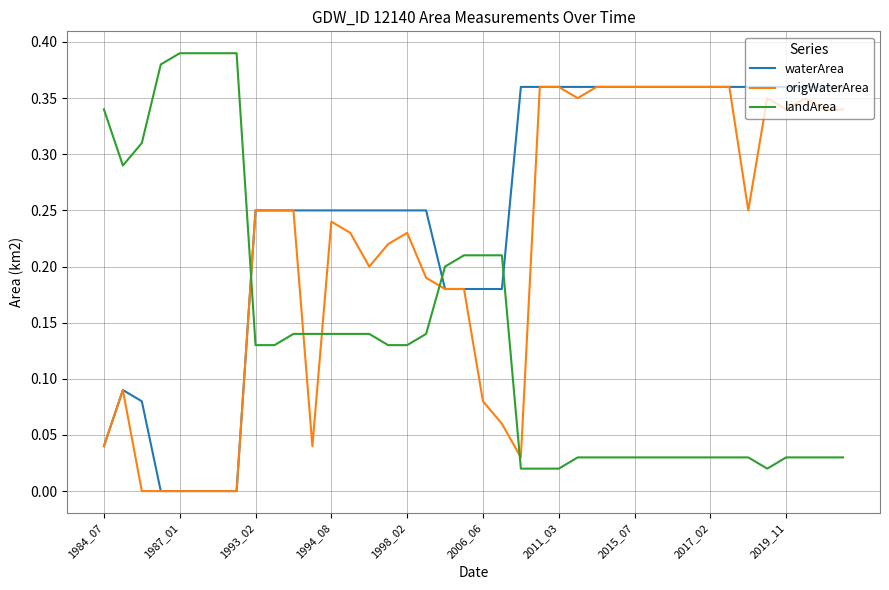

True or false: landArea and origWaterArea intersect in this chart.

True